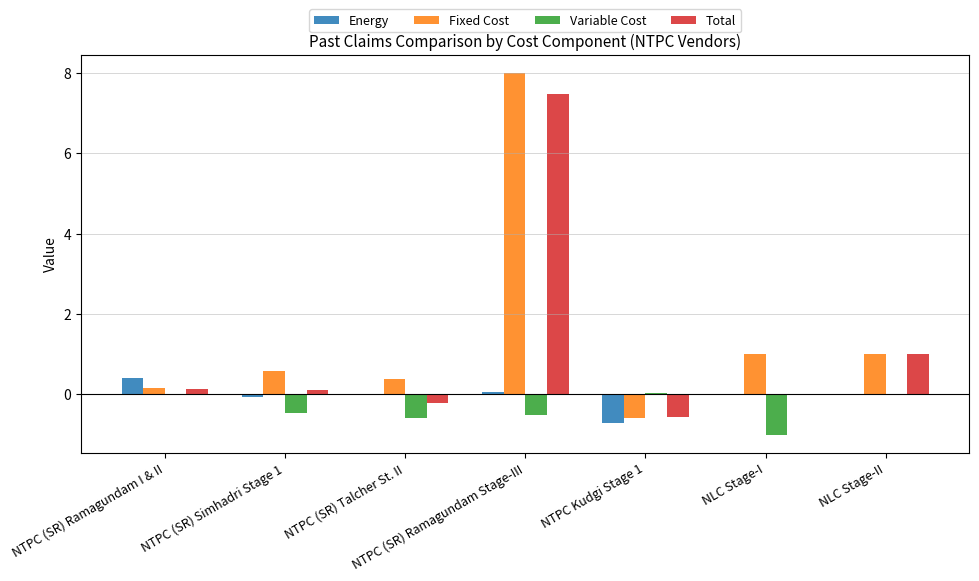

Are the bars horizontal?

No